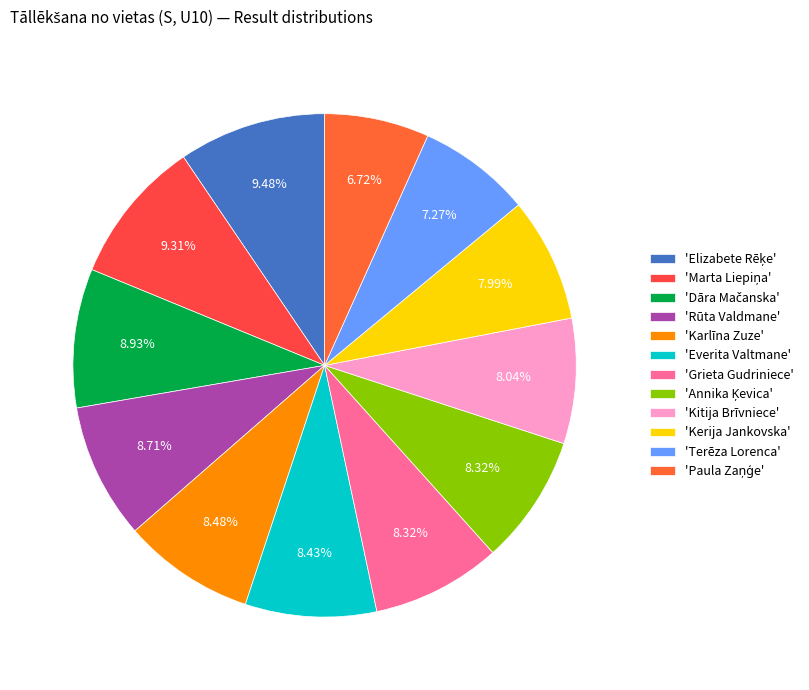

Which category has the smallest portion of the pie?

Paula Zaņģe